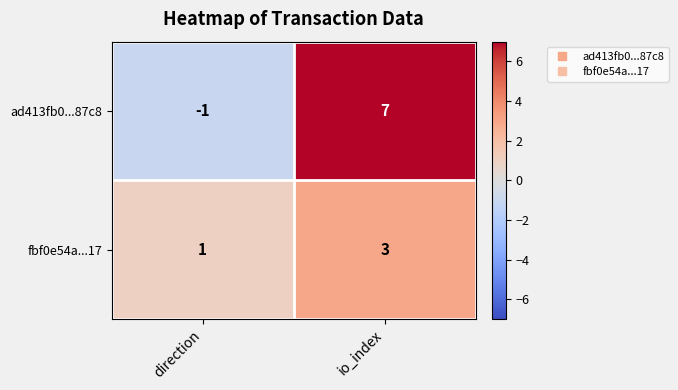

What is the highest value of the ad413fb0...87c8 series?

7